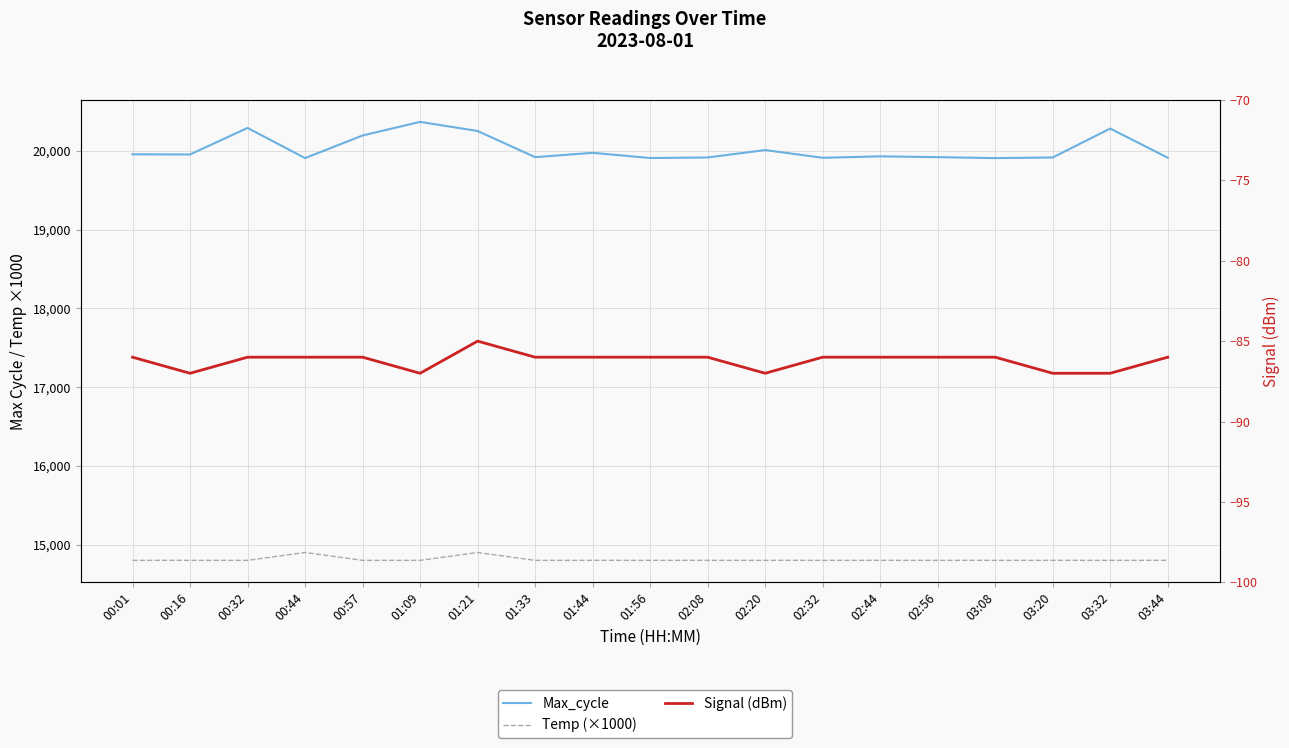

Where is Temp (×1000) nearest to the value 14850?

00:01